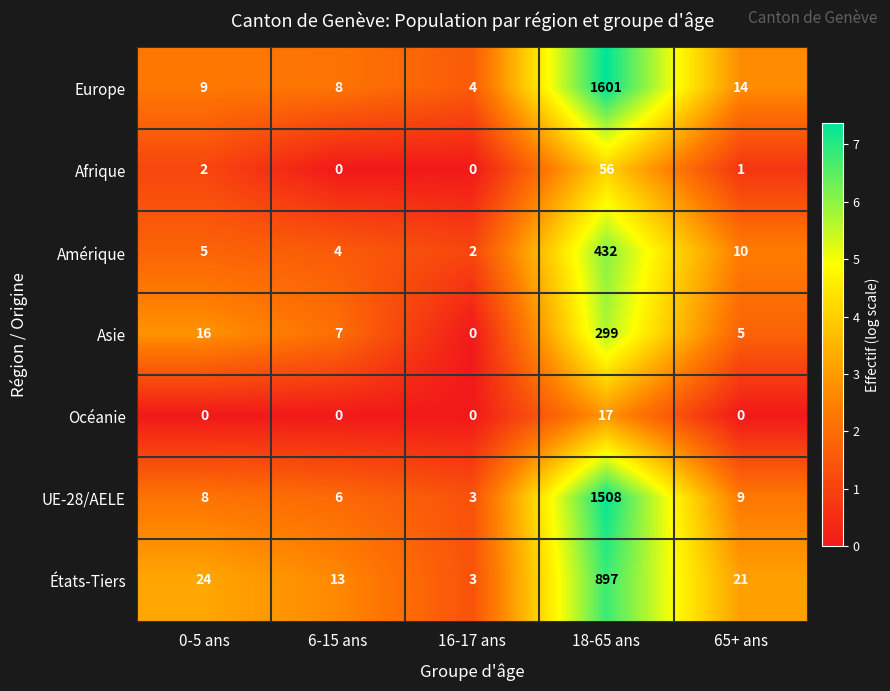

Which series changed the most between 0-5 ans and 16-17 ans?

États-Tiers